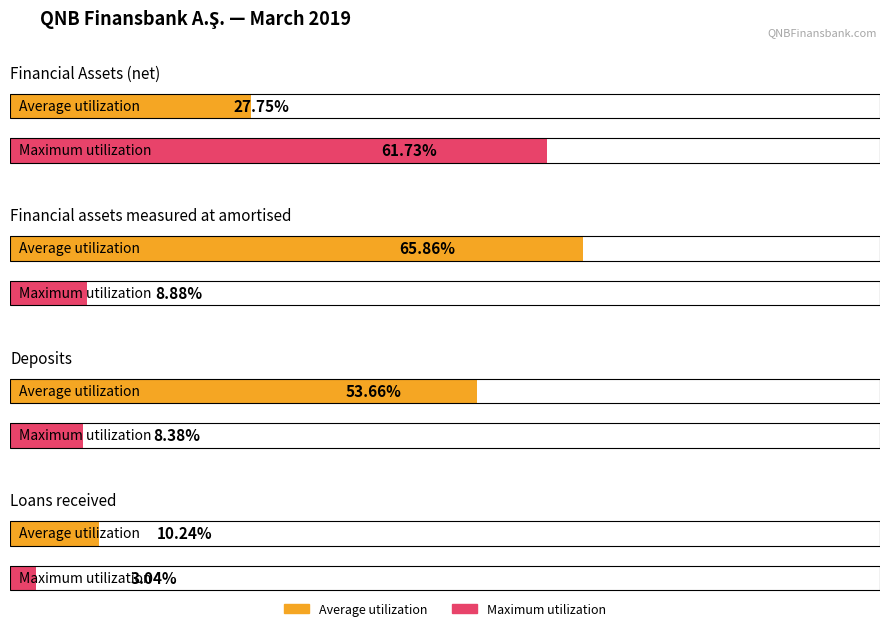

Count the number of categories in the chart.

4